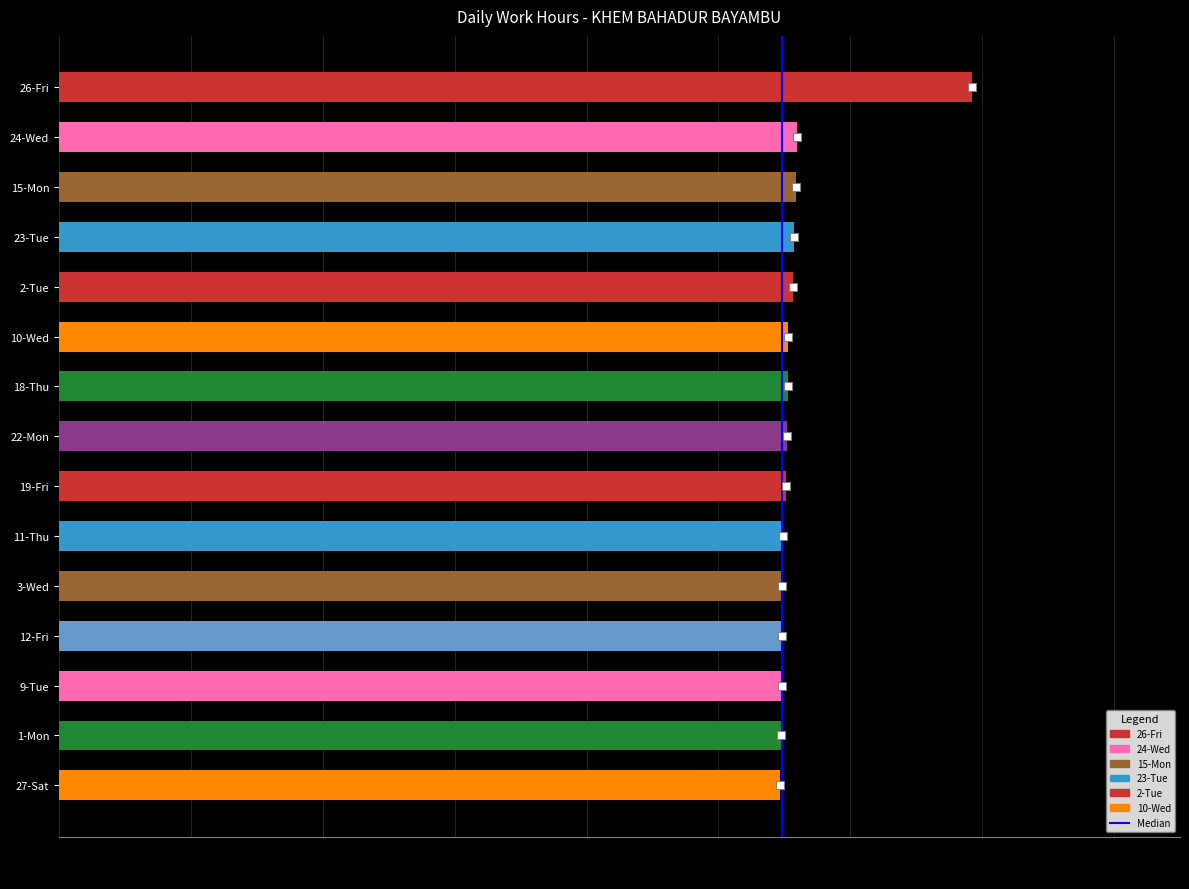

What value does the data have at 18-Thu?

11.1